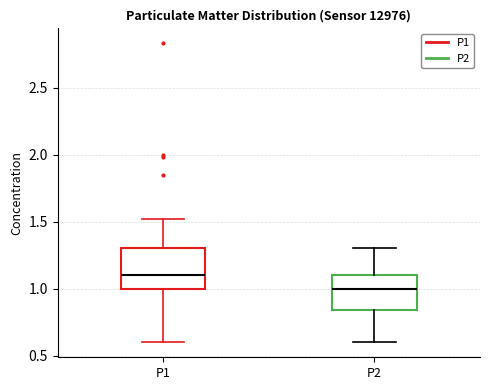

Which box's median line is the highest?

P1